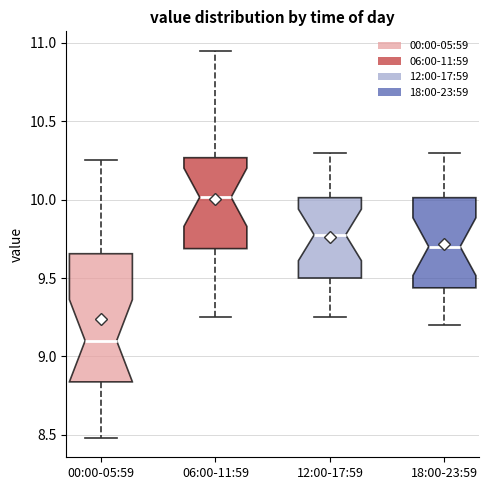

Reading left to right, read every box against the y-axis: the position of its median line, the range the box covers, and the ends of its whiskers. The values are not printed on the chart, so give them approximately, as read against the axis.

00:00-05:59: median 9.10, box 8.85 to 9.65, whiskers 8.50 to 10.25
06:00-11:59: median 10.00, box 9.70 to 10.25, whiskers 9.25 to 10.95
12:00-17:59: median 9.80, box 9.50 to 10.00, whiskers 9.25 to 10.30
18:00-23:59: median 9.70, box 9.45 to 10.00, whiskers 9.20 to 10.30